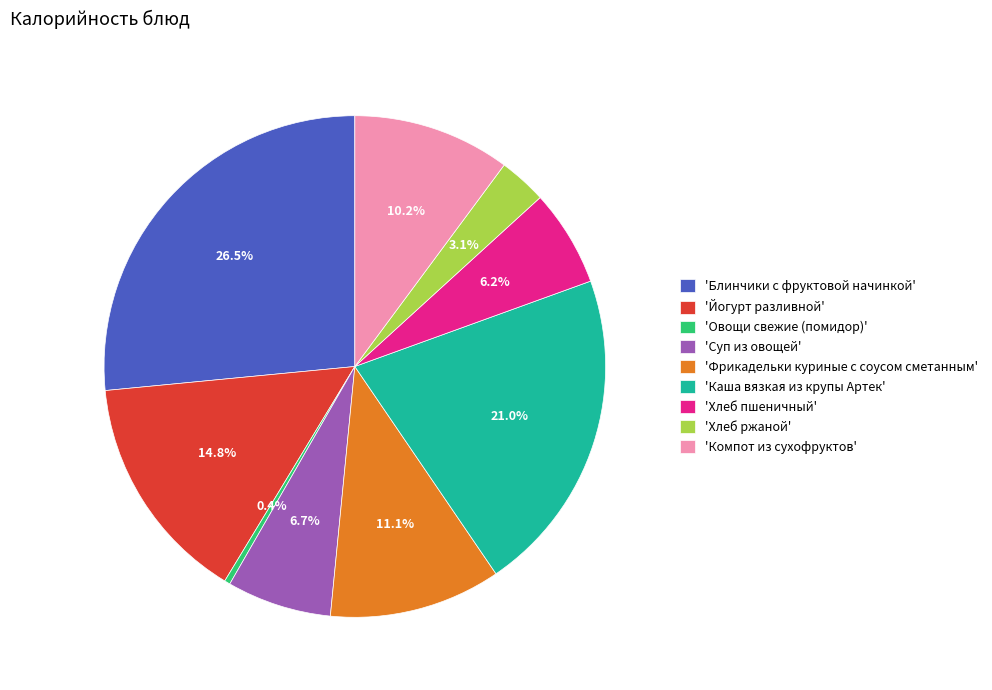

How many segments does this pie chart have?

9